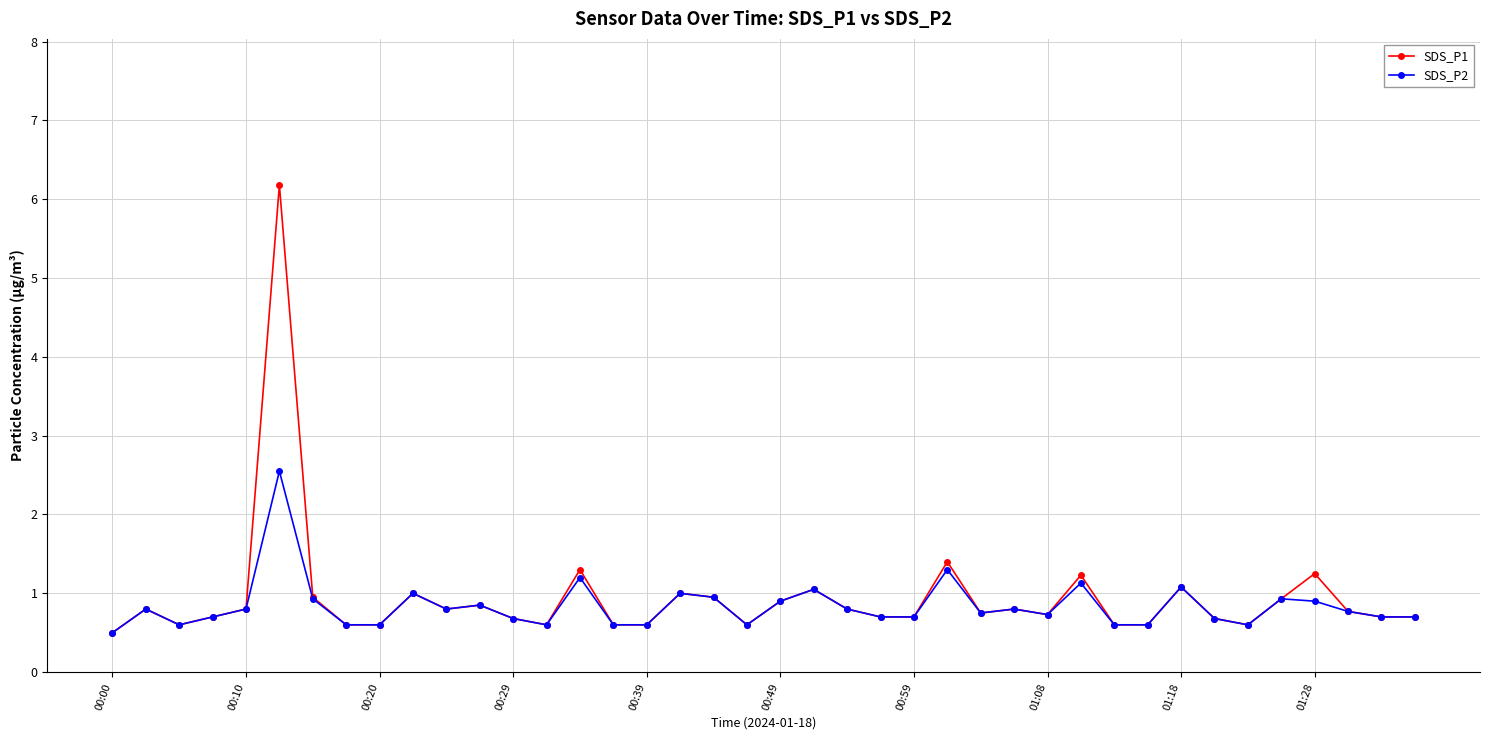

What is the minimum value shown in the chart?

0.5